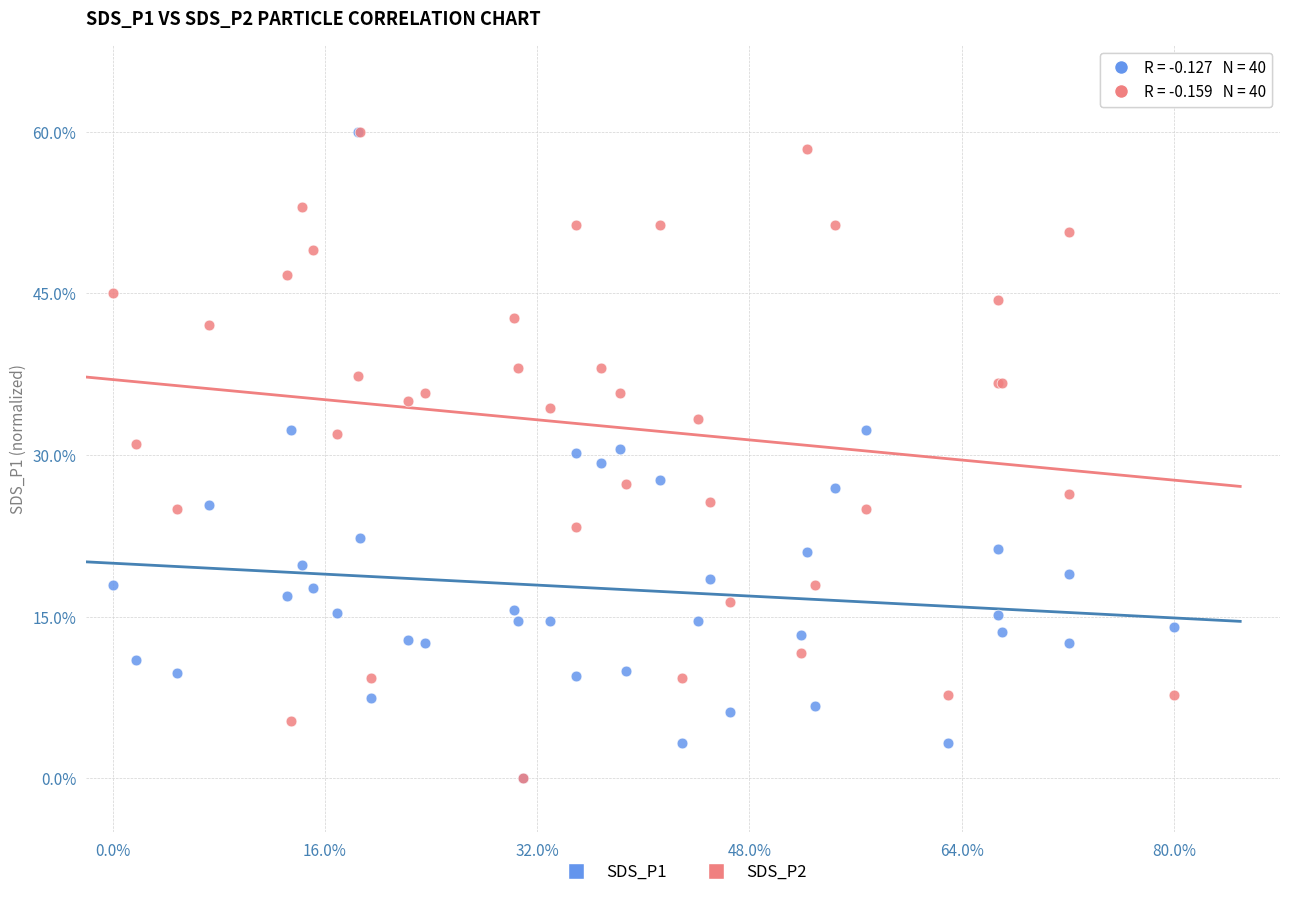

What are all the series names shown in the legend?

SDS_P1, SDS_P2